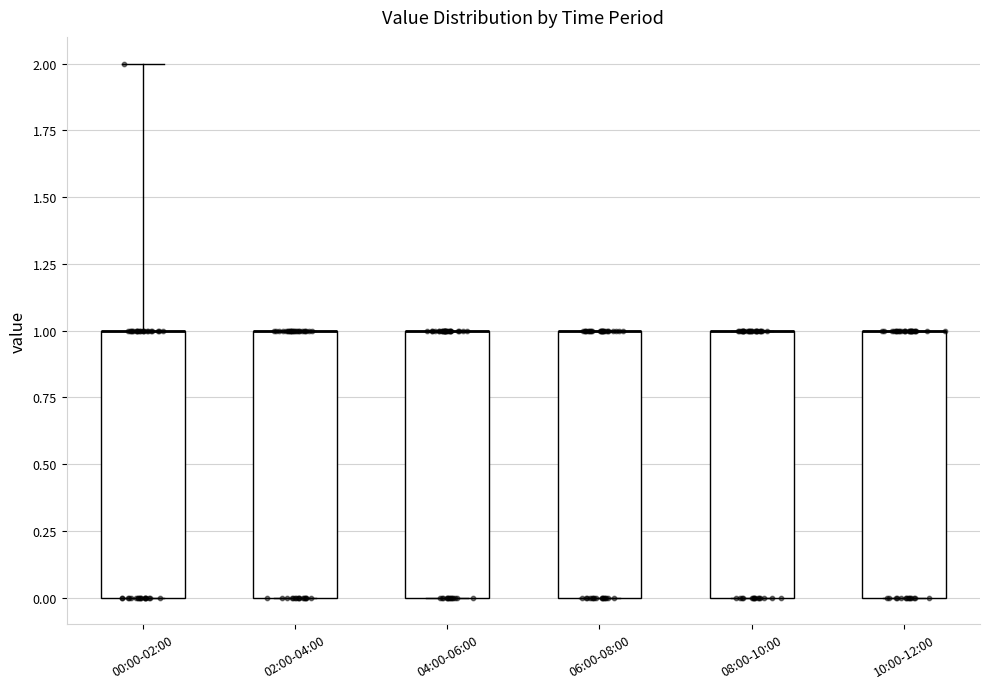

Where does the upper whisker of the box for 00:00-02:00 end on the y-axis? The values are not printed on the chart, so give them approximately, as read against the axis.

2